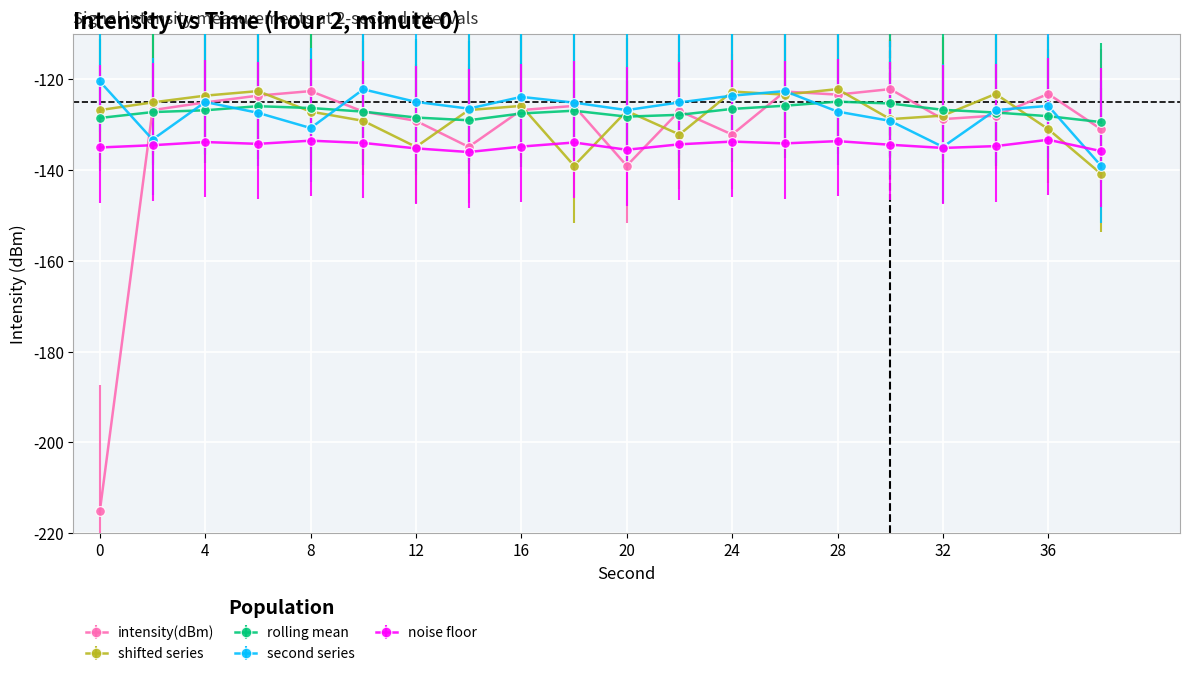

True or false: noise floor has more than 2 interior local peaks.

True